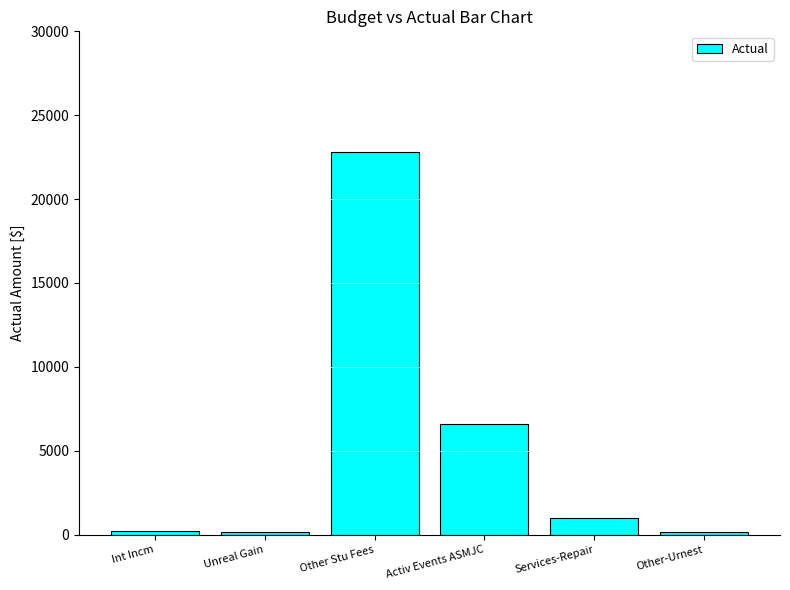

How many values are below 983?

3